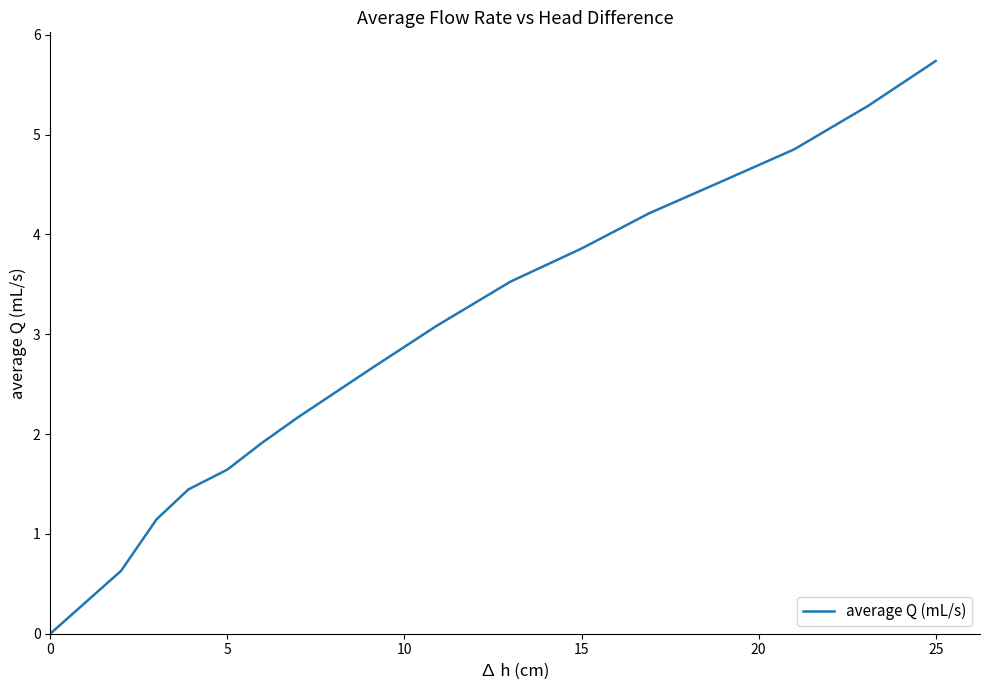

What is the maximum value shown in the chart?

5.7